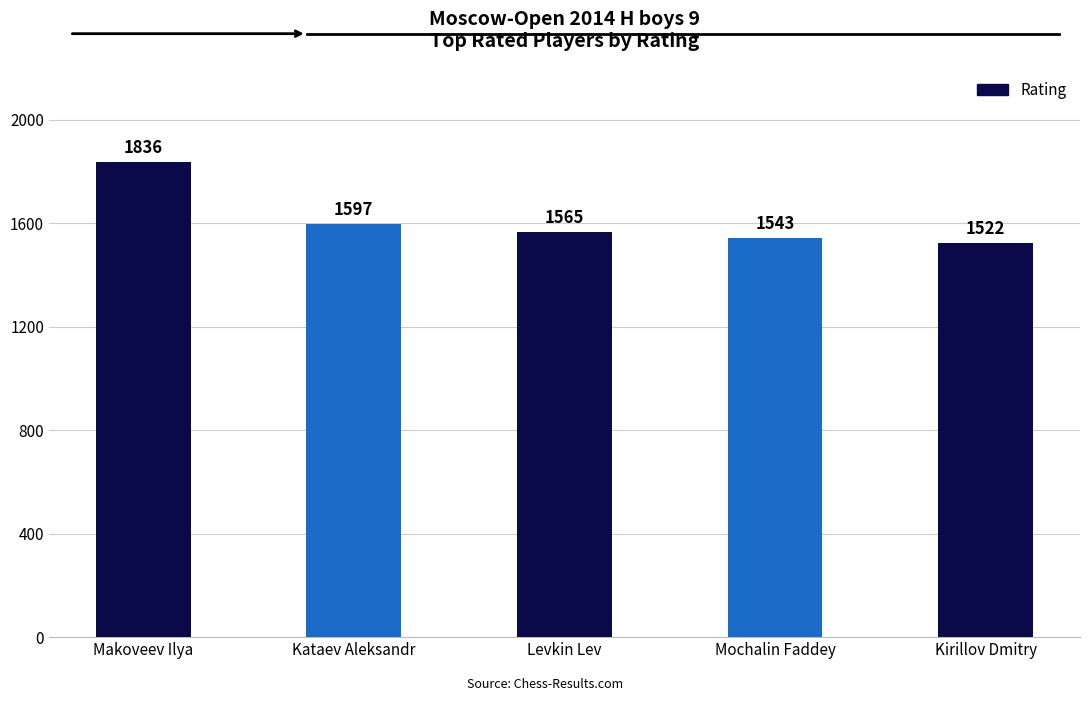

True or false: the data shows 545 at Levkin Lev.

False